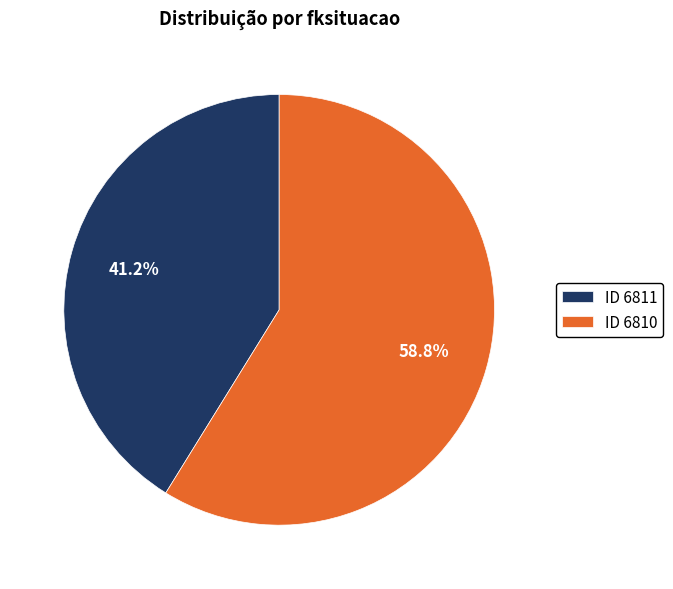

Do ID 6810 and ID 6811 together represent more than half of the pie?

Yes